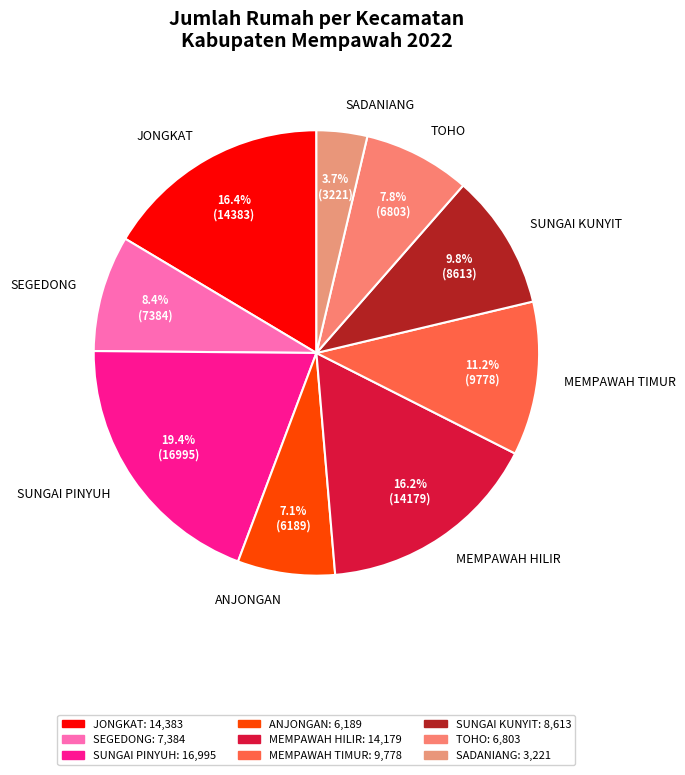

What percentage is the SADANIANG slice, to the nearest percent?

4%